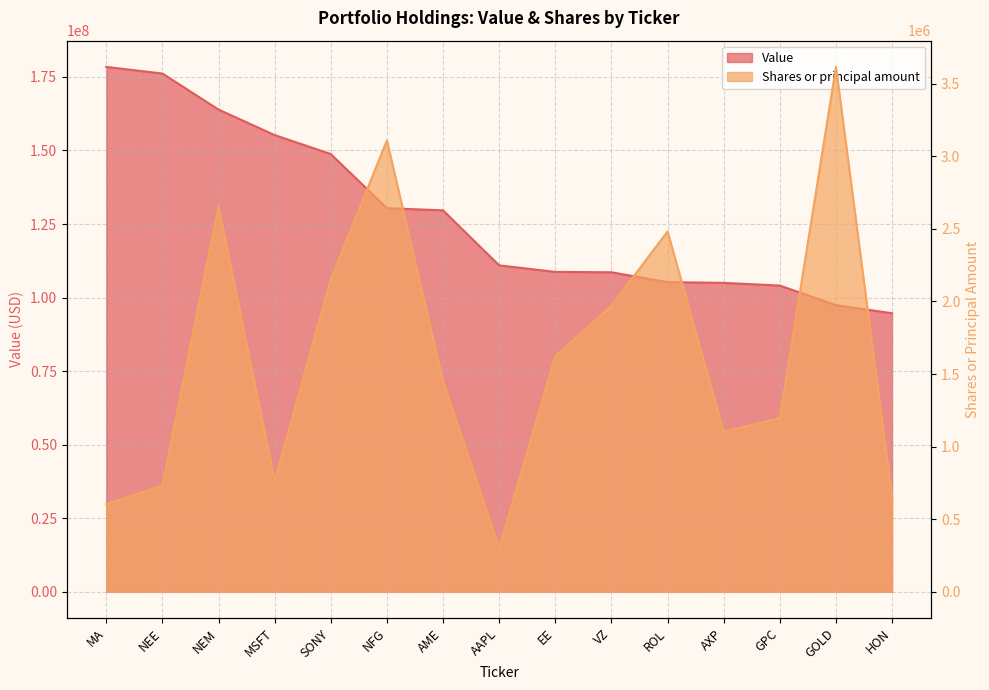

Reading right to left, extract all data points from this chart.

Value: 94683000	97420000	104087000	105006000	105254000	108603000	108737000	110959000	129654000	130394000	148799000	155247000	163917000	176165000	178411000
Shares: 654838	3616188	1196950	1103008	2483000	1969936	1622936	304165	1450760	3109800	2152450	762849	2654951	733500	603350